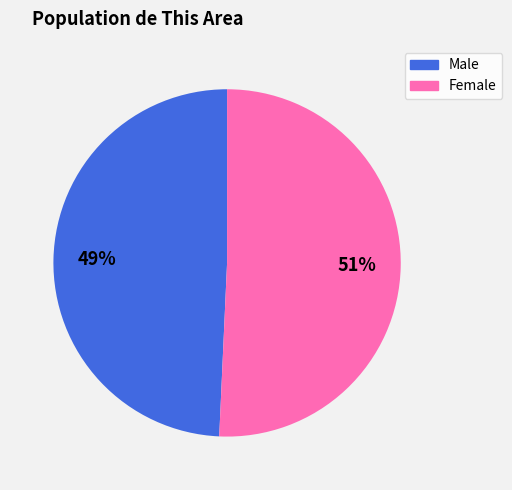

Is the sum of Female and Male greater than half?

Yes